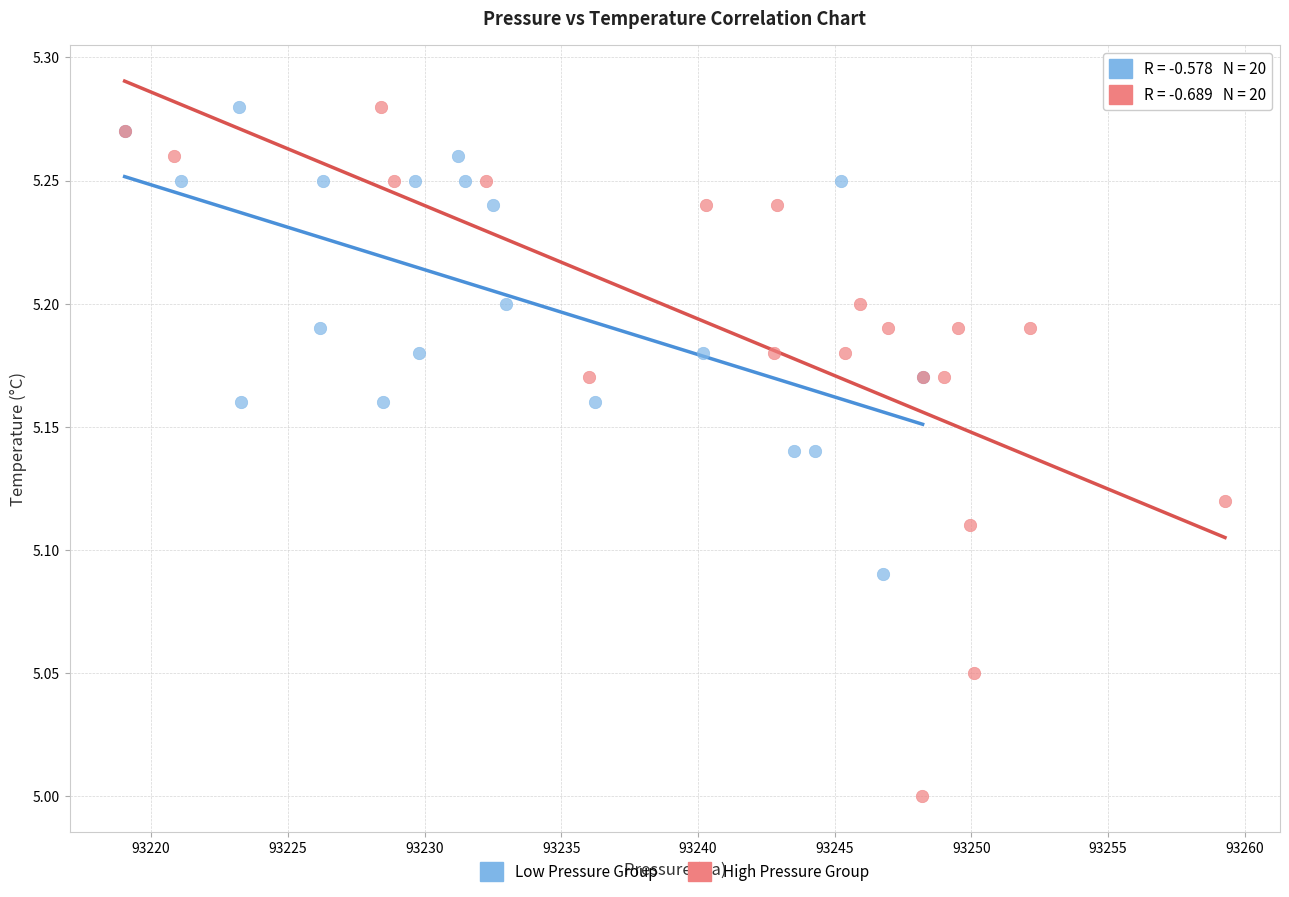

Which series has the widest spread of Y values?

High Pressure Group